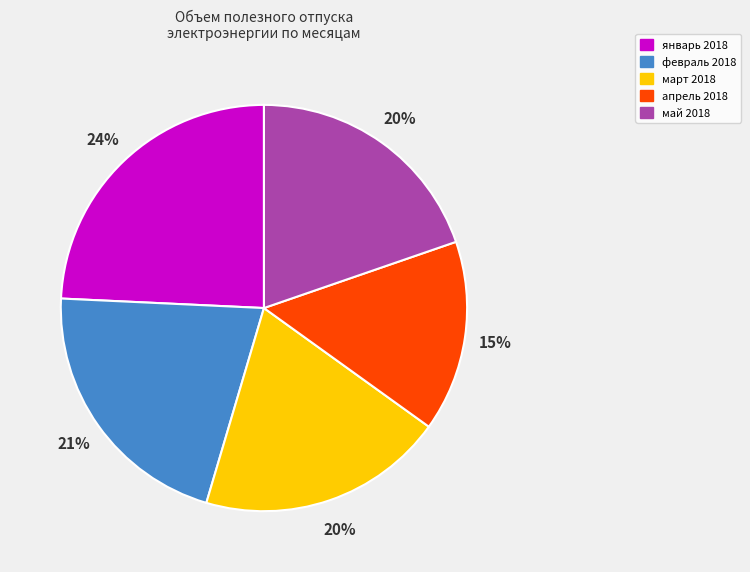

To the nearest percent, what is the difference between the largest and smallest slice percentages?

9%